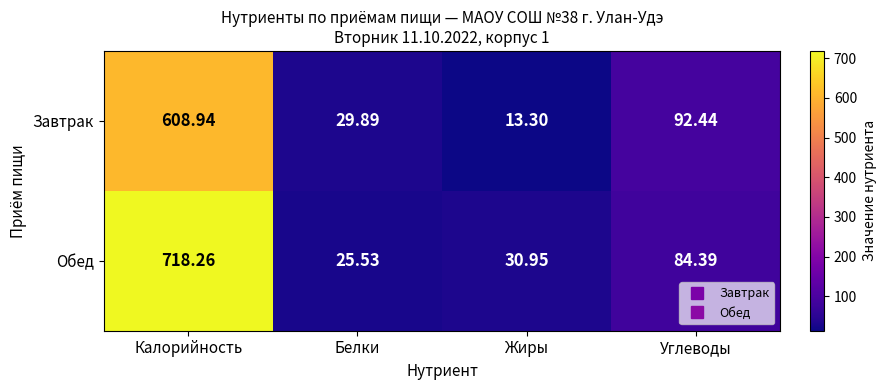

Which series has the largest range (max minus min)?

Обед